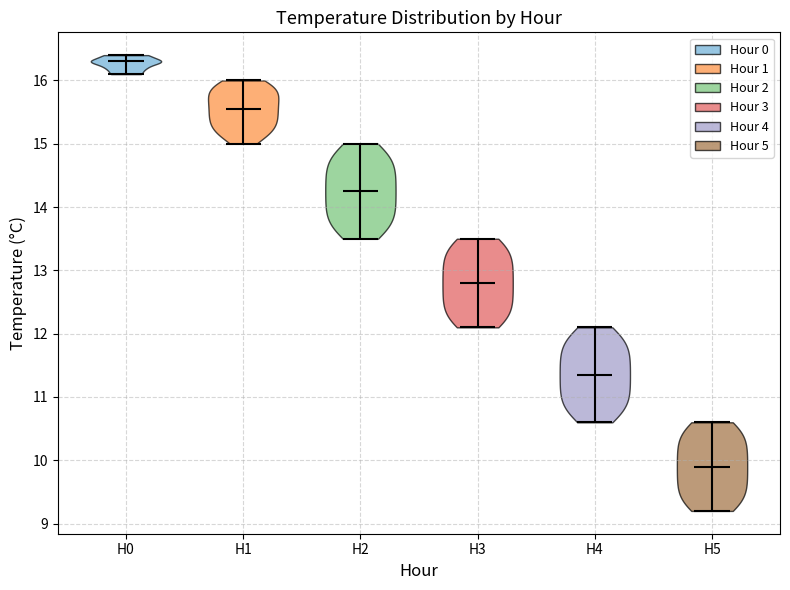

Where does the median line of the violin for H1 sit on the y-axis? The values are not printed on the chart, so give them approximately, as read against the axis.

15.6